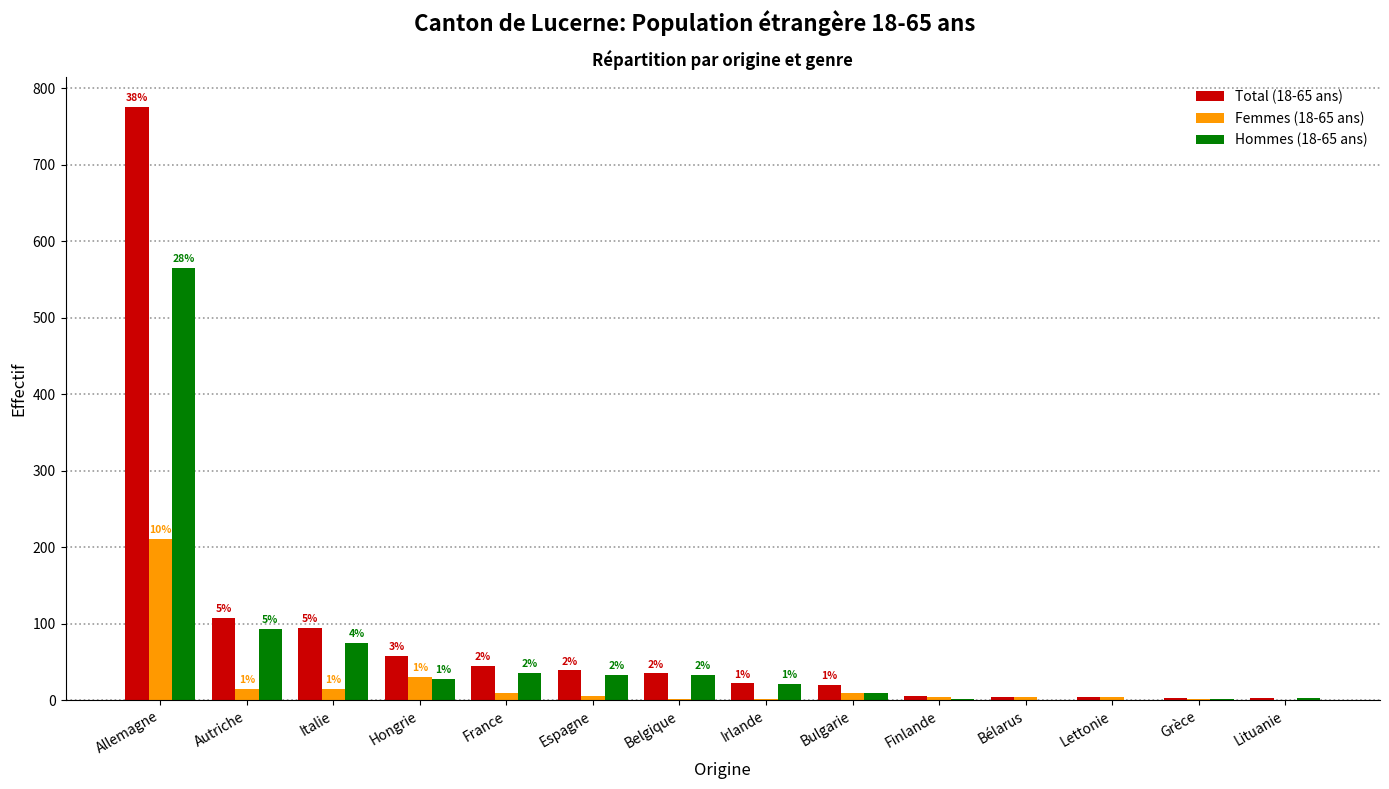

Reading left to right, extract all data points from this chart.

Total (18-65 ans): Allemagne=776	Autriche=108	Italie=94	Hongrie=58	France=45	Espagne=39	Belgique=35	Irlande=22	Bulgarie=20	Finlande=5	Bélarus=4	Lettonie=4	Grèce=3	Lituanie=3
Femmes (18-65 ans): Allemagne=211	Autriche=15	Italie=15	Hongrie=30	France=9	Espagne=5	Belgique=2	Irlande=1	Bulgarie=10	Finlande=4	Bélarus=4	Lettonie=4	Grèce=1	Lituanie=0
Hommes (18-65 ans): Allemagne=565	Autriche=93	Italie=75	Hongrie=28	France=36	Espagne=33	Belgique=33	Irlande=21	Bulgarie=10	Finlande=1	Bélarus=0	Lettonie=0	Grèce=2	Lituanie=3